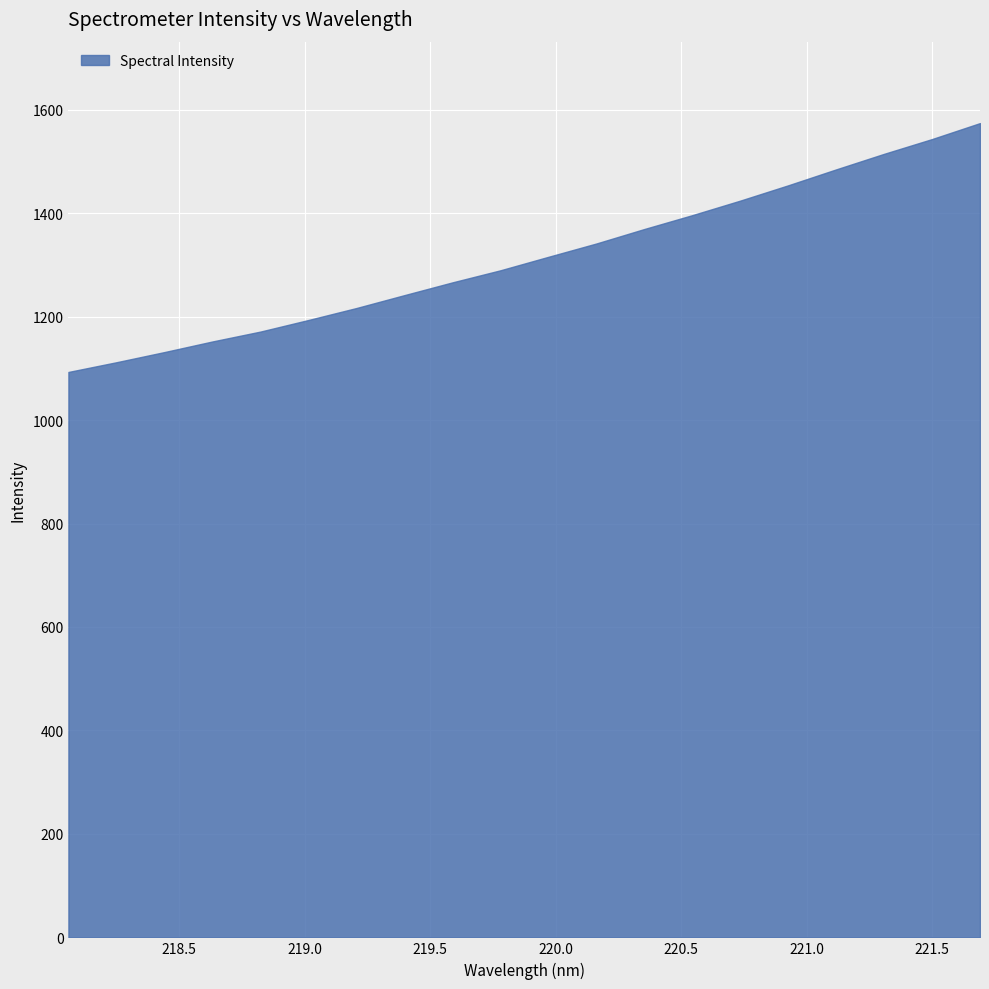

What is the difference between the maximum and minimum values?

481.1